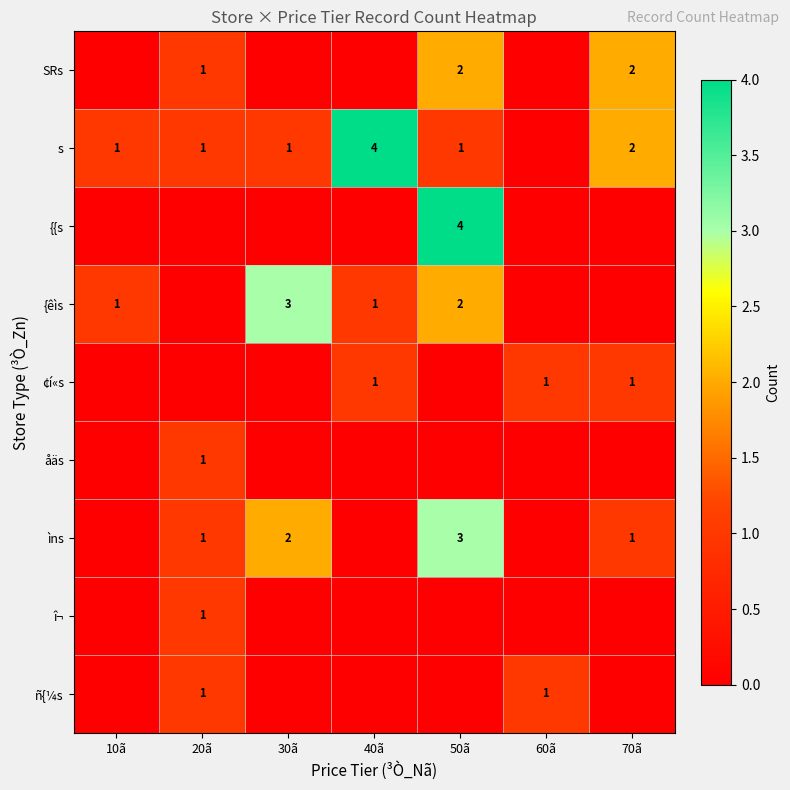

Rank the series at 70ã from lowest to highest value.

{{s, {êìs, åäs, î¬, ñ{¼s, ¢í«s, ìns, SRs, s